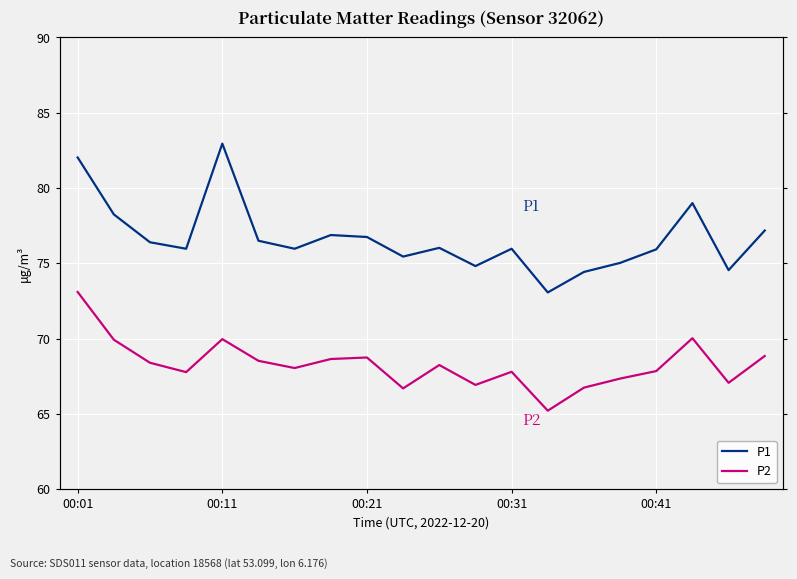

True or false: P1 and P2 intersect in this chart.

False